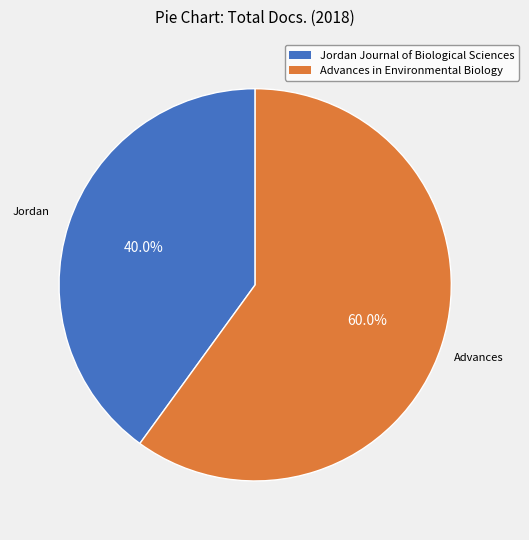

Is there any slice that represents more than half of the pie?

Yes